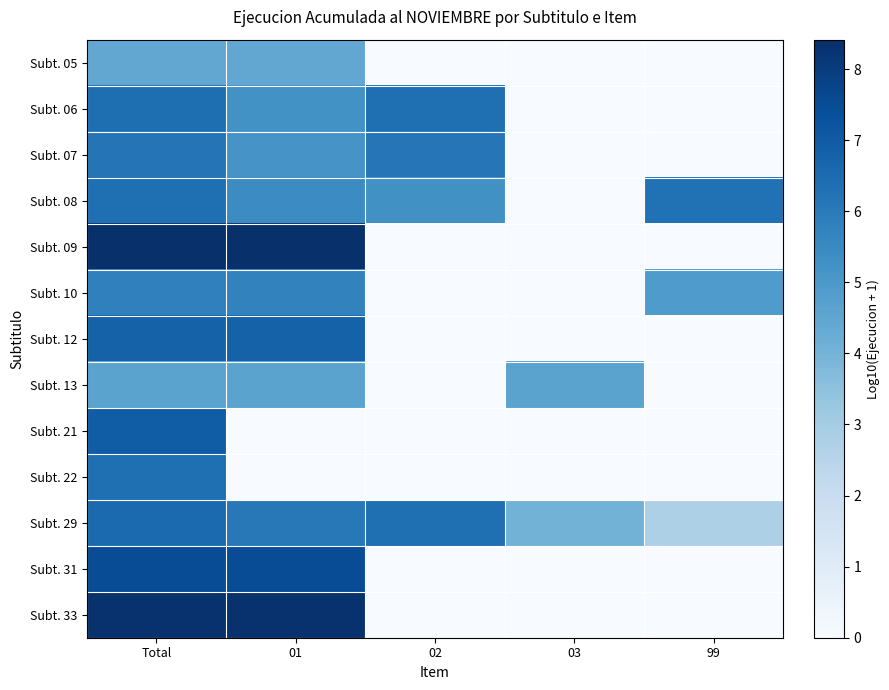

Which series has the widest spread of values?

Subt. 09